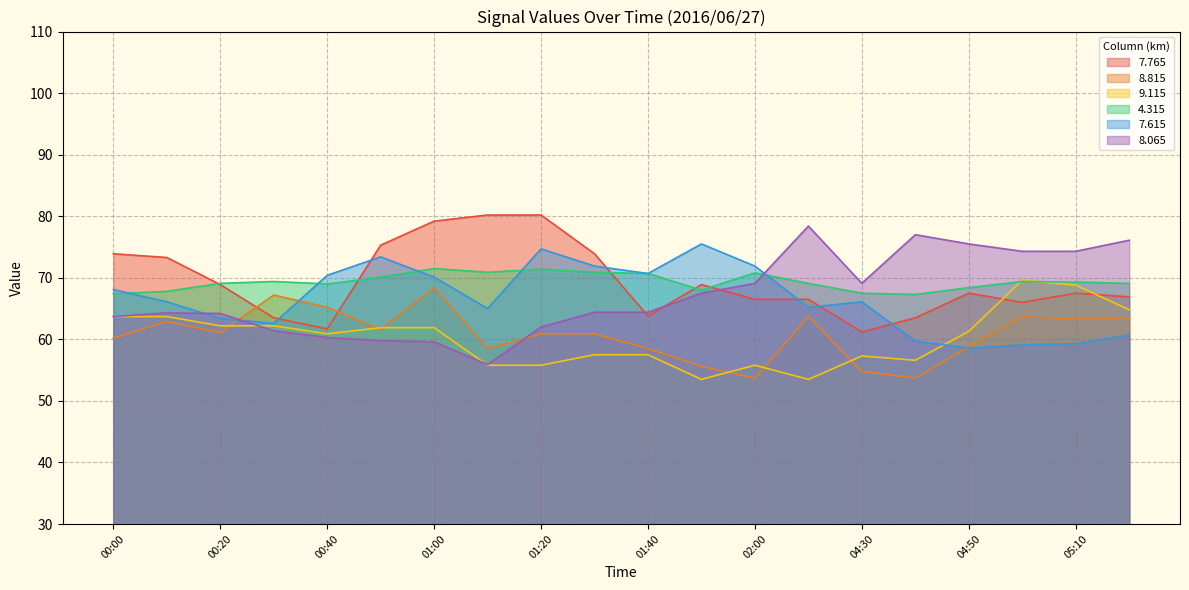

Reading left to right, extract all data points from this chart.

7.765: 73.9	73.3	68.9	63.5	61.7	75.3	79.2	80.2	80.2	73.9	63.8	68.9	66.5	66.5	61.2	63.5	67.5	66.0	67.5	66.9
8.815: 60.2	62.9	61.1	67.2	65.2	61.6	68.4	58.5	60.9	60.9	58.5	55.6	53.7	63.7	54.8	53.7	58.8	63.7	63.3	63.3
9.115: 63.7	63.7	62.2	62.2	60.9	61.9	61.9	55.8	55.8	57.5	57.5	53.5	55.8	53.5	57.3	56.6	61.3	69.6	68.8	64.8
4.315: 67.4	67.8	69.1	69.4	69.0	70.1	71.5	70.9	71.4	70.9	70.7	68.0	70.8	69.1	67.5	67.3	68.4	69.4	69.3	69.1
7.615: 68.1	66.1	63.4	62.6	70.4	73.4	70.1	65.0	74.7	71.9	70.7	75.5	71.9	65.2	66.1	59.7	58.6	59.1	59.3	60.7
8.065: 63.7	64.3	64.2	61.4	60.3	59.8	59.6	55.9	62.0	64.4	64.4	67.5	69.1	78.4	69.1	77.0	75.5	74.3	74.3	76.1